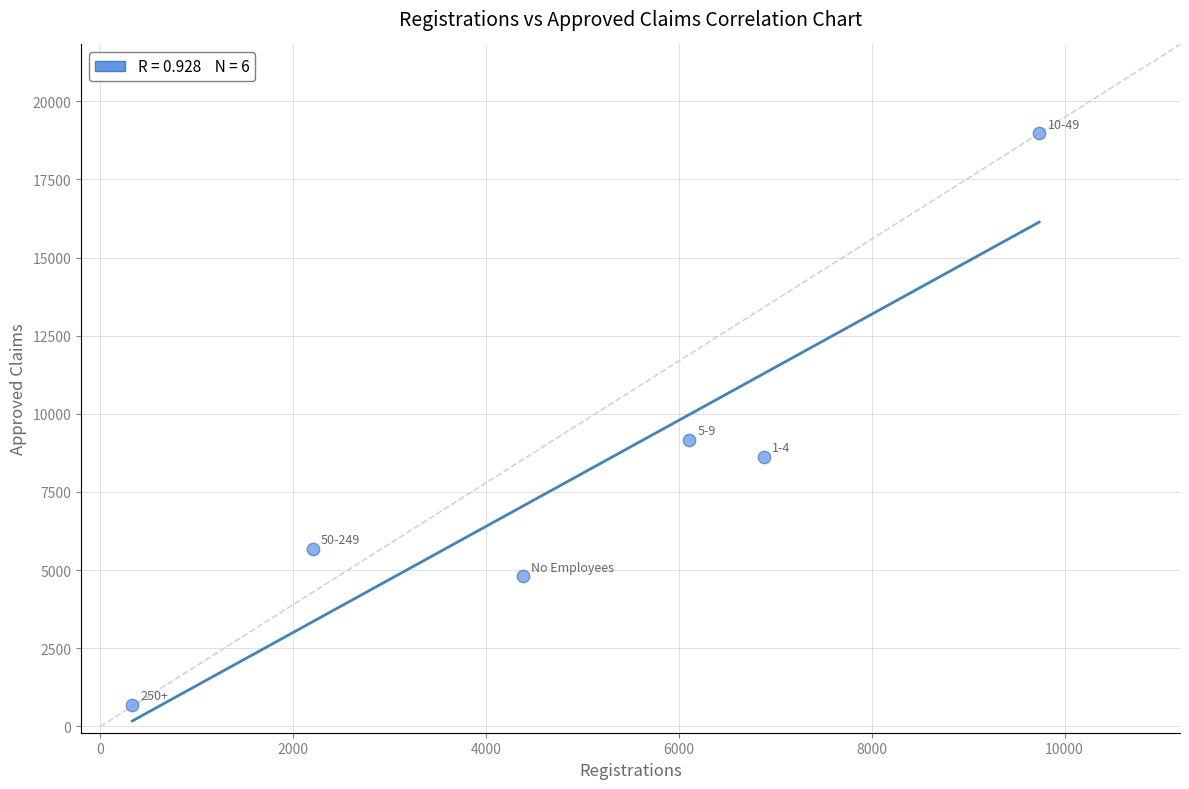

What is the average Y value?

7994